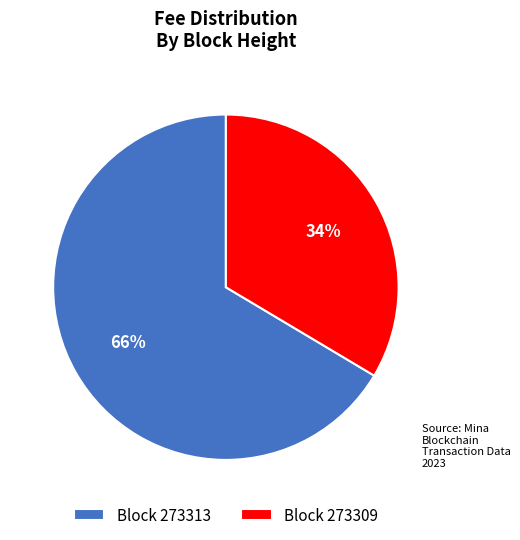

Which has a higher value, Block 273313 or Block 273309?

Block 273313